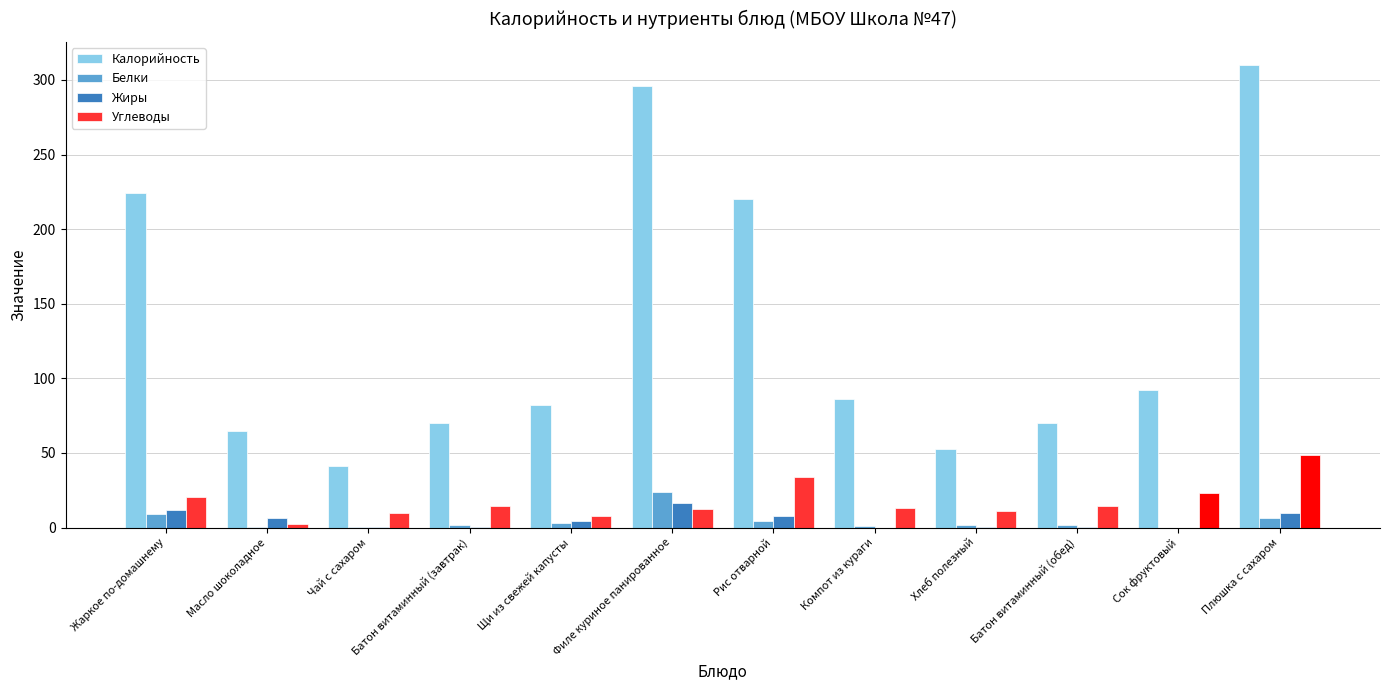

What is the sum of all Белки values?

54.2